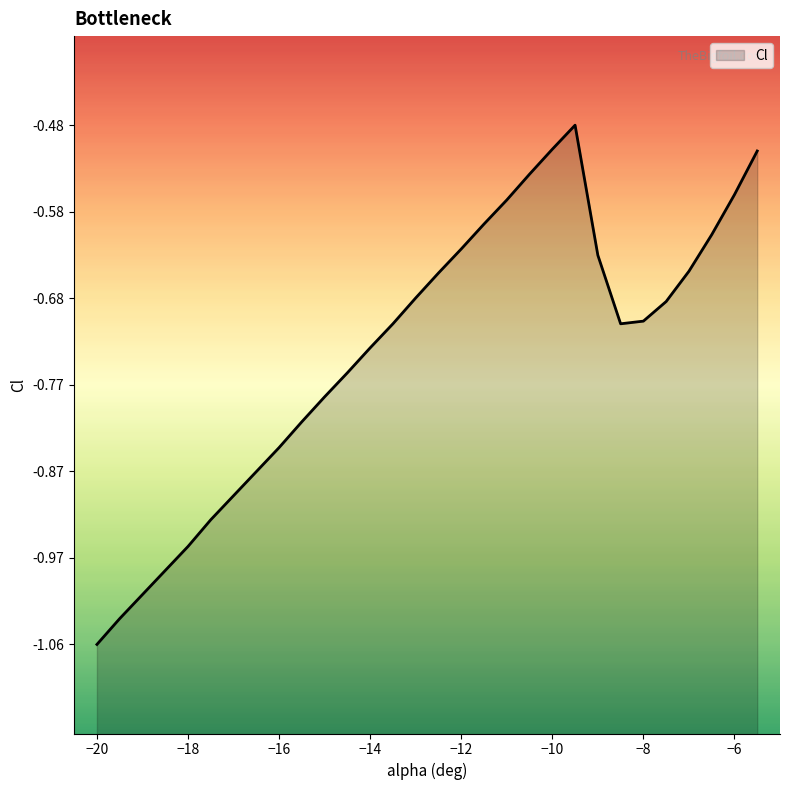

At which label is the value closest to 0?

-9.5